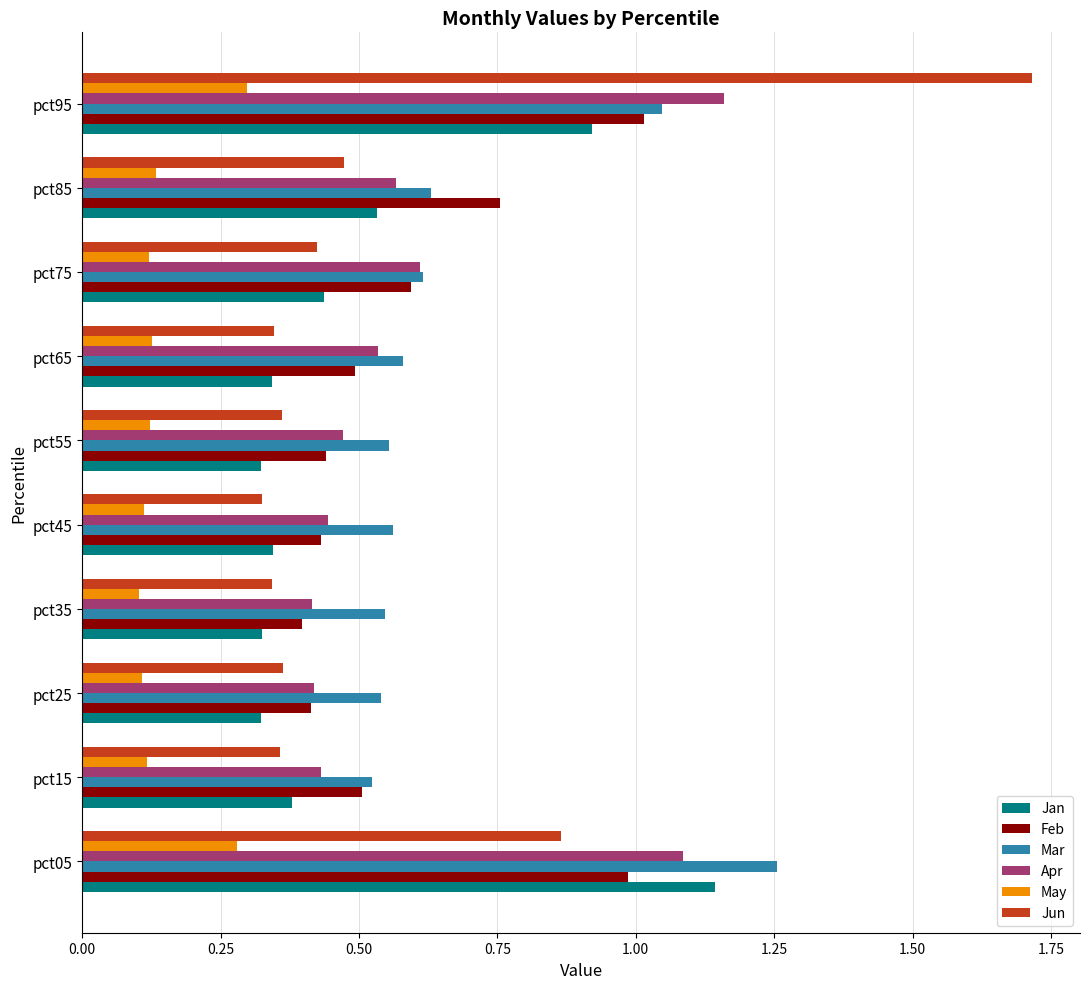

Which label corresponds to the largest value in the chart?

pct95